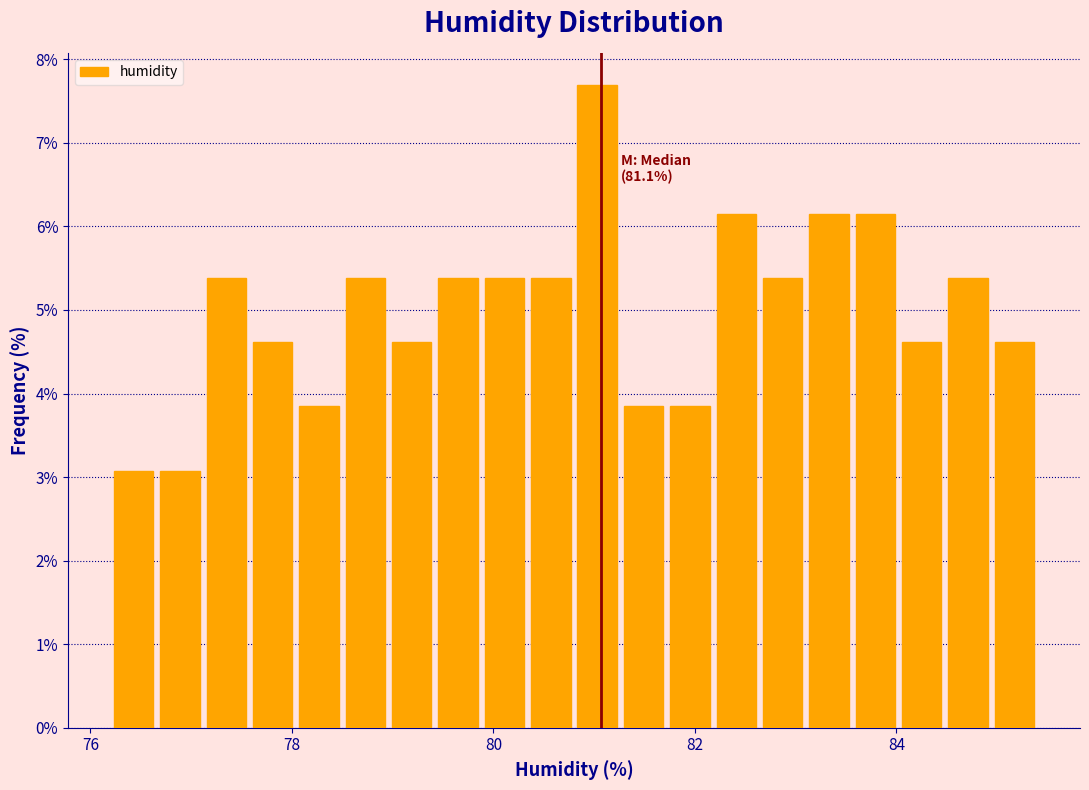

Around what value on the x-axis is the tallest bar? Give the approximate position of its centre, as read against the axis.

81.0